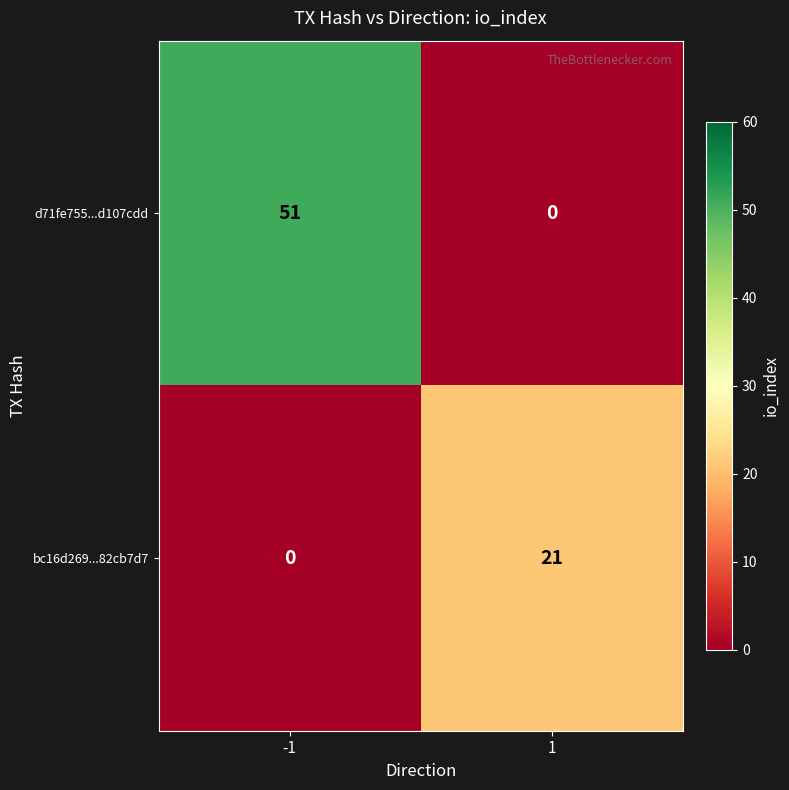

What is the approximate value of d71fe755...d107cdd at -1, to the nearest 5?

50